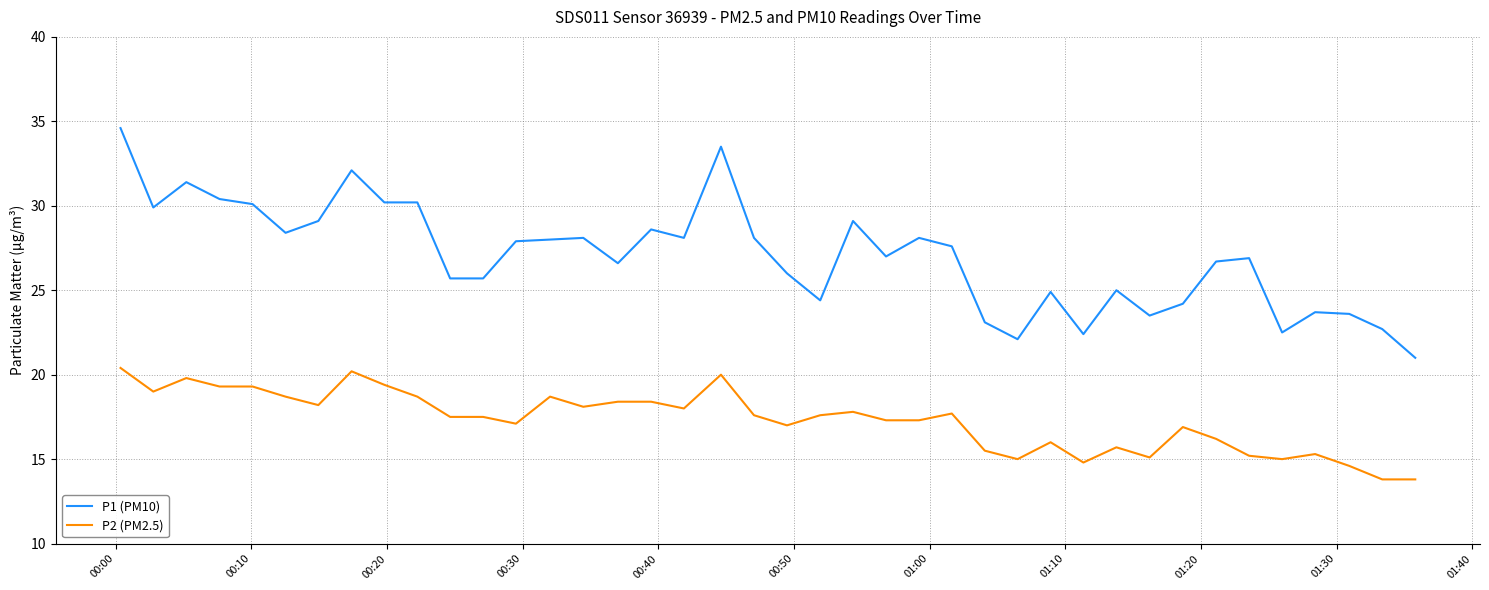

Which series has the widest spread of values?

P1 (PM10)